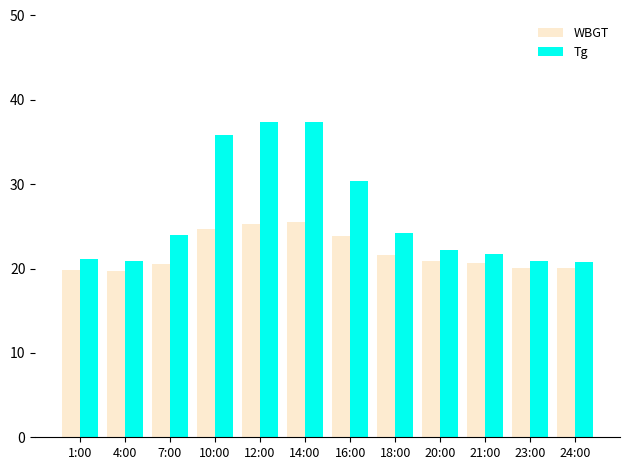

What is the maximum value for Tg?

37.4